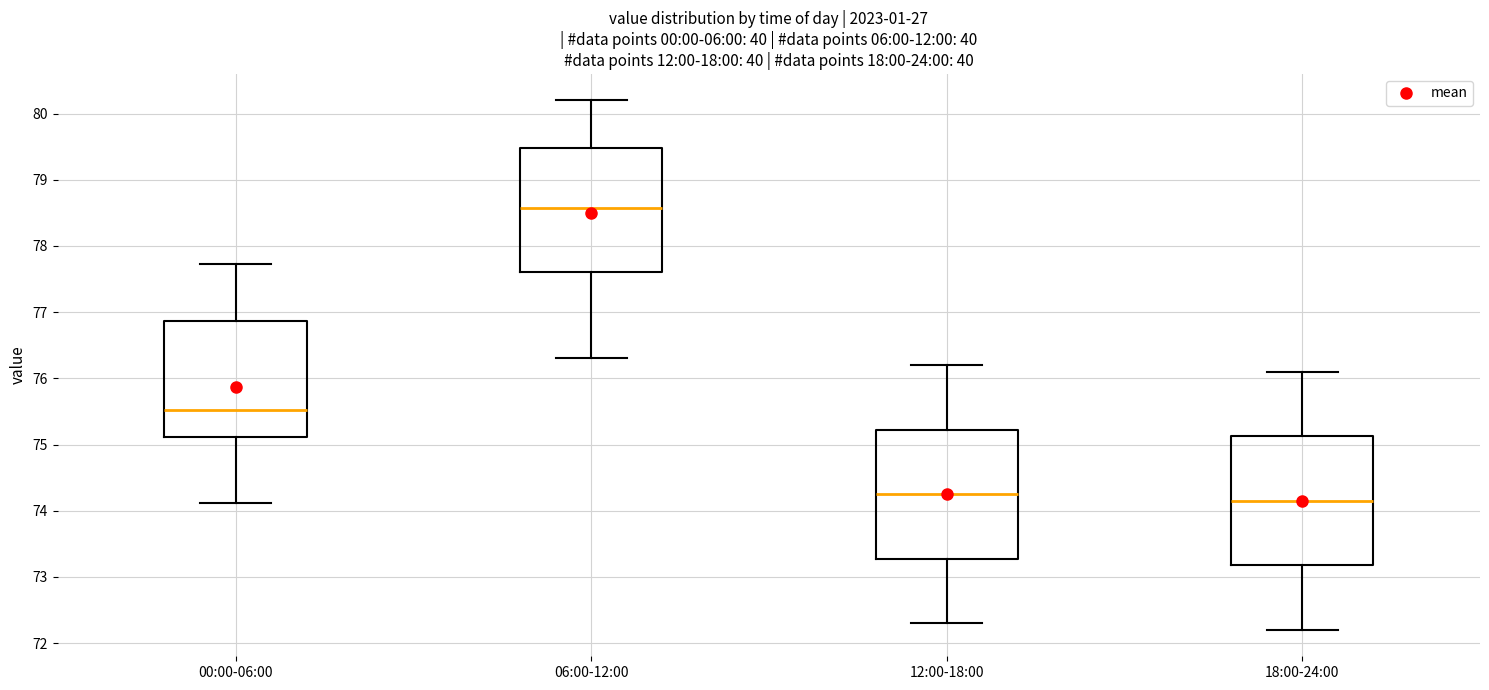

Where is the upper edge of the box for 12:00-18:00 on the y-axis? The values are not printed on the chart, so give them approximately, as read against the axis.

75.2